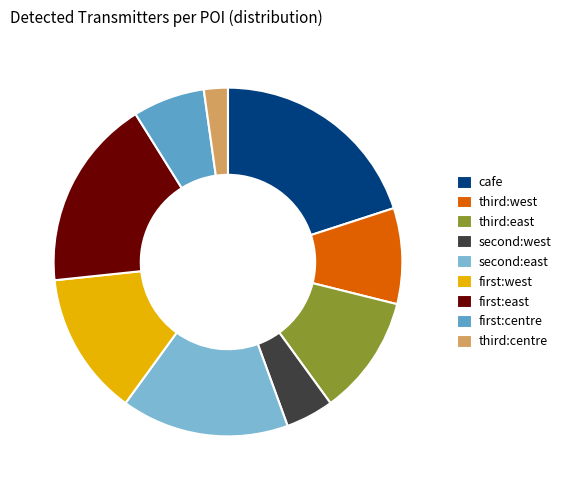

Count the number of slices in the pie.

9